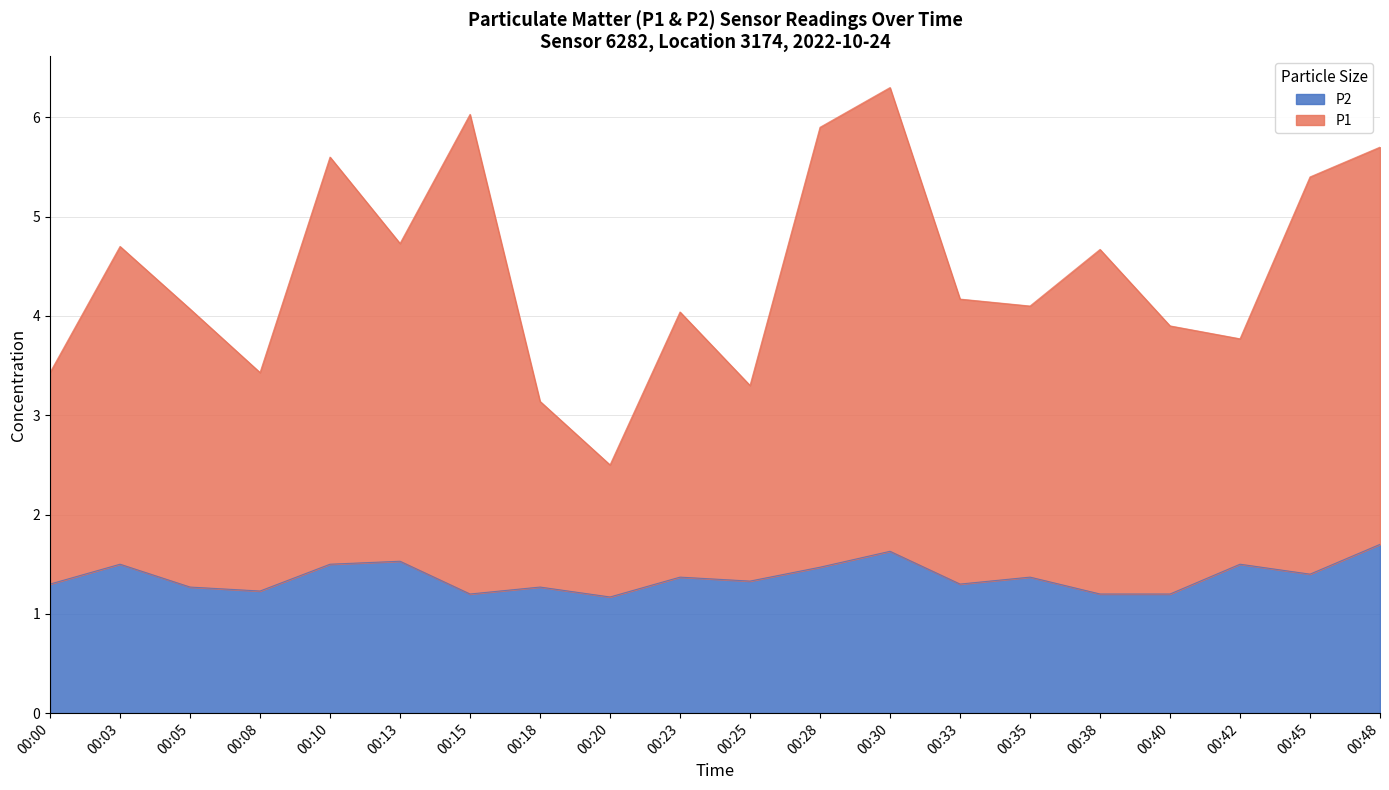

Which series has the largest total across all categories?

P1